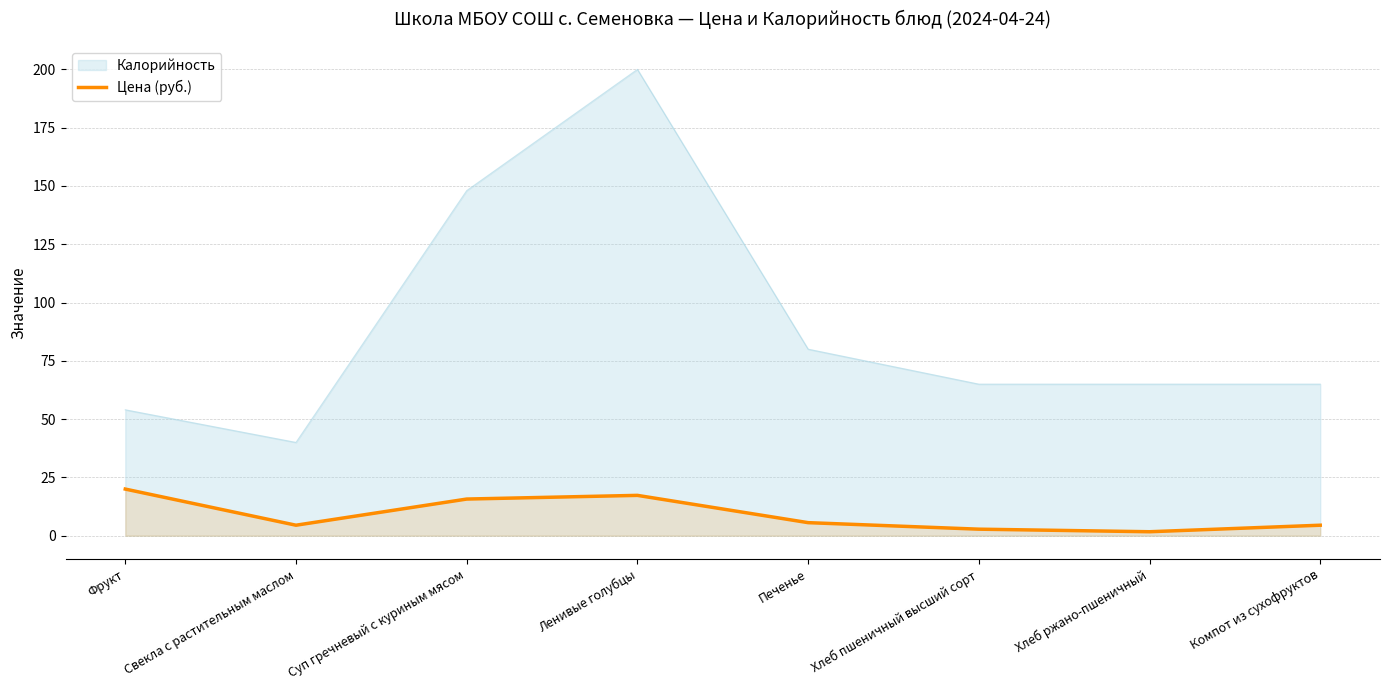

What is the approximate value of Калорийность at Фрукт?

54.0